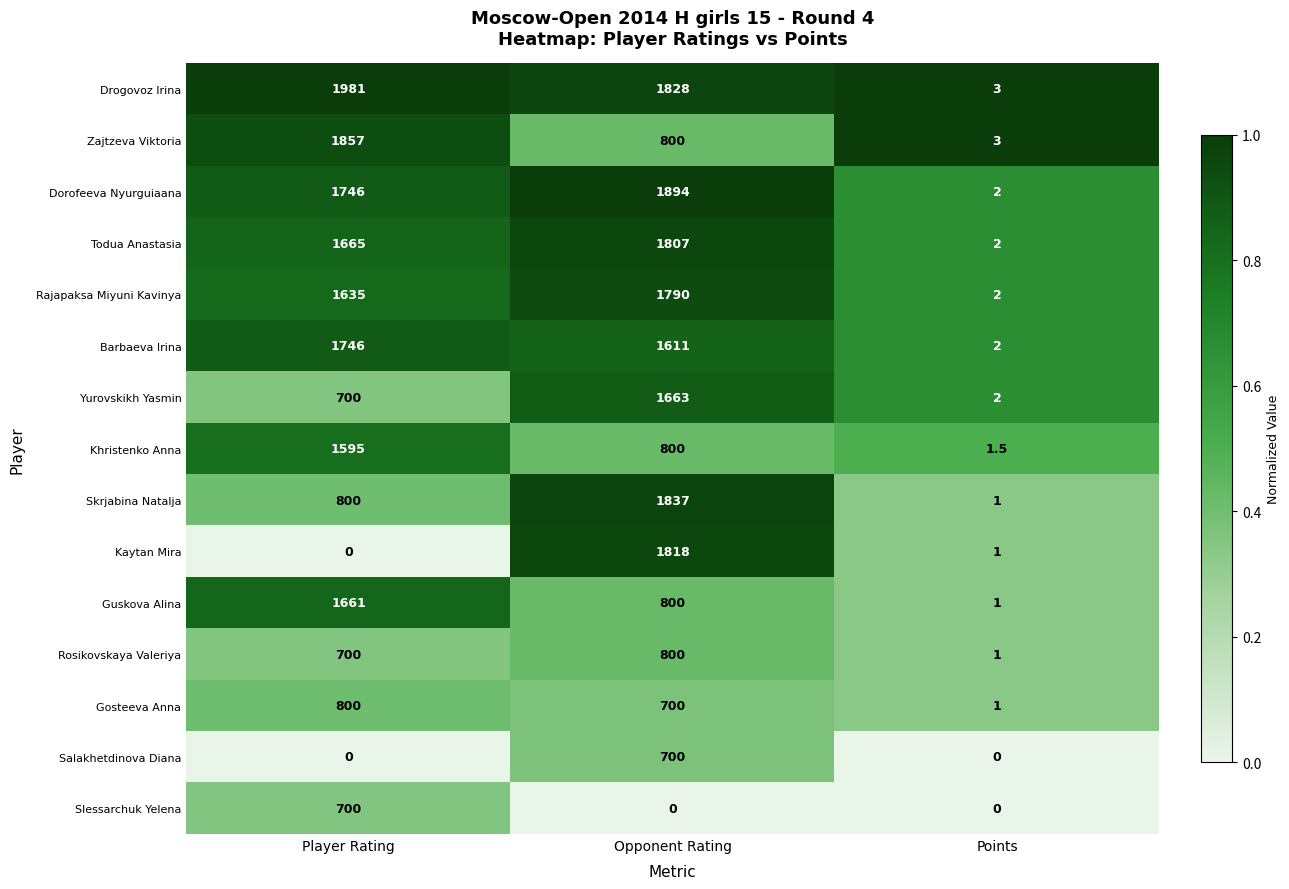

Is the value of Yurovskikh Yasmin at Opponent Rating greater than the value of Dorofeeva Nyurguiaana at Points?

Yes